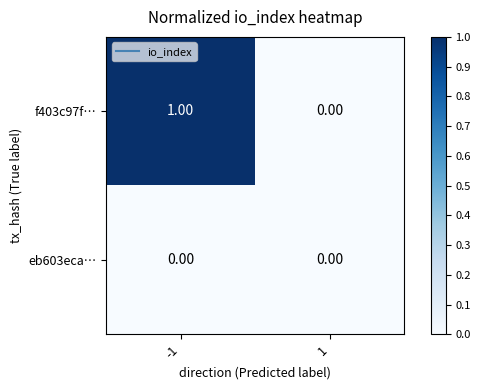

Rank the series at -1 from highest to lowest value.

f403c97f…, eb603eca…